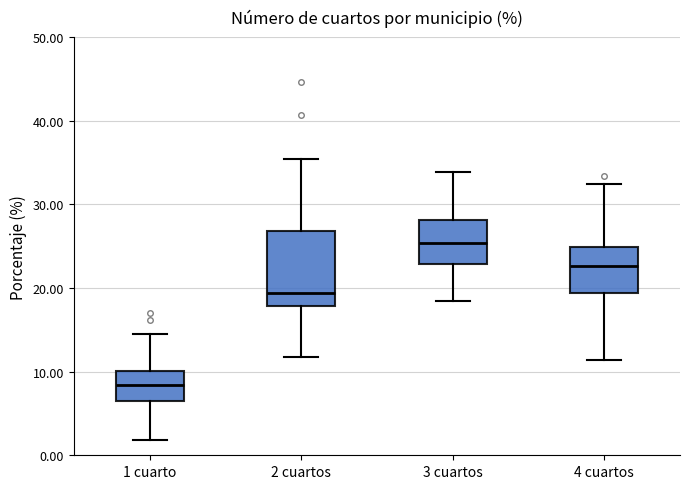

Which box is the tallest, from its lower edge to its upper edge?

2 cuartos